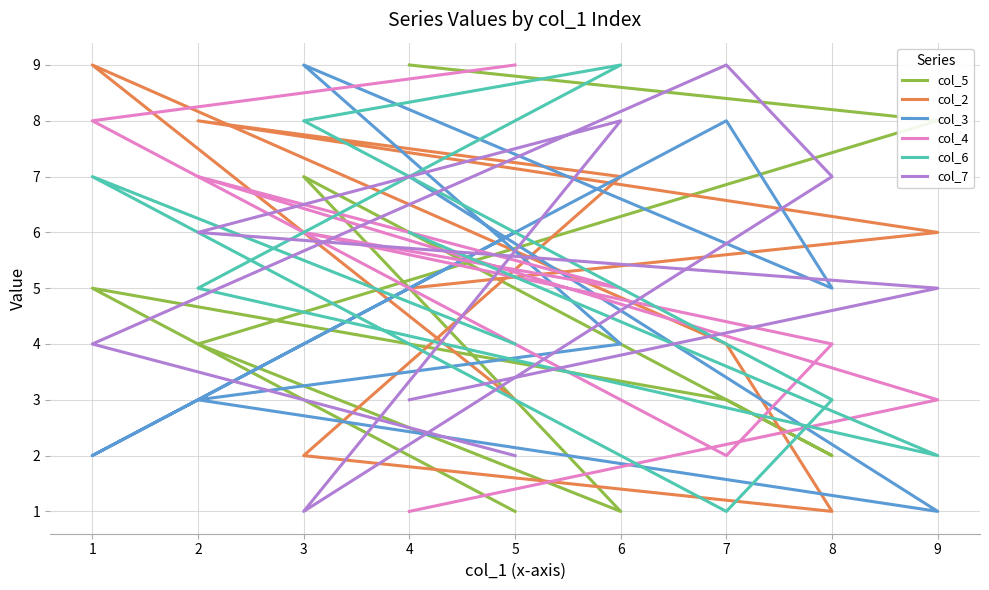

What is the spread (max minus min) of values at 8?

6